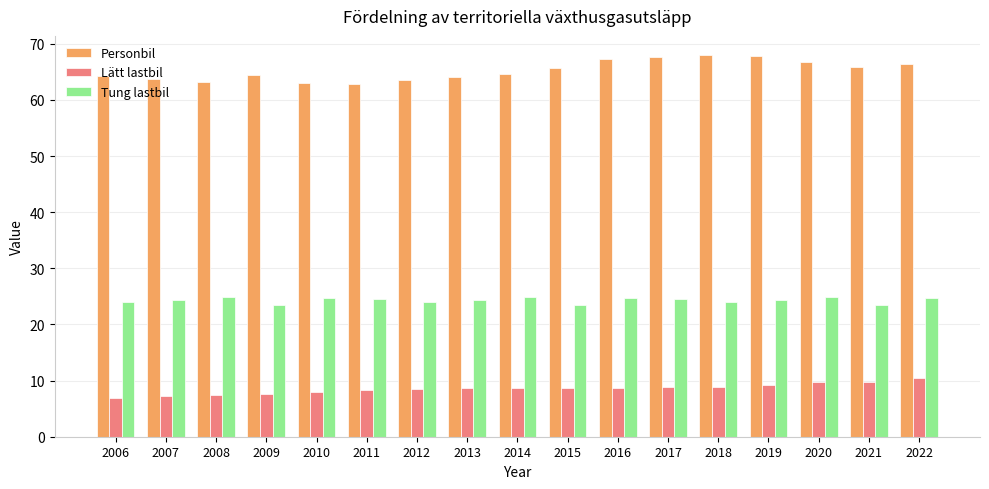

List the series in order of their overall mean, lowest first.

Lätt lastbil, Tung lastbil, Personbil